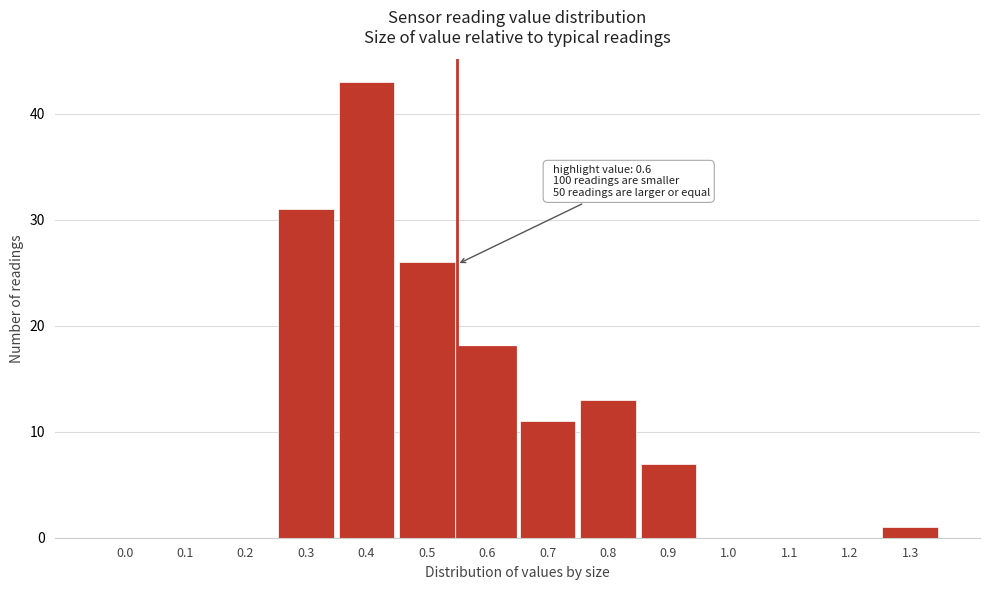

Reading right to left, what are all the values shown in this chart?

1.3=1	1.2=0	1.1=0	1.0=0	0.9=7	0.8=13	0.7=11	0.6=18	0.5=26	0.4=43	0.3=31	0.2=0	0.1=0	0.0=0